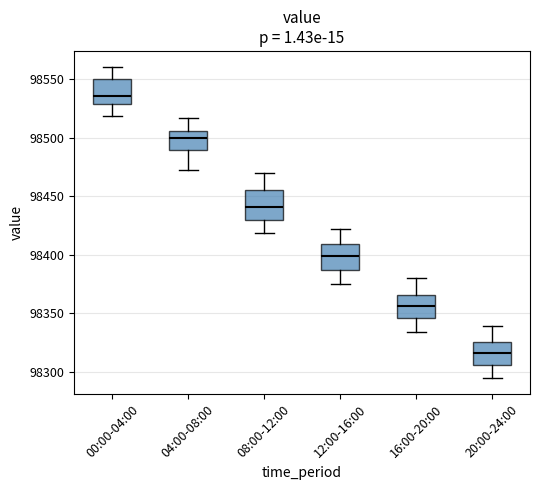

Reading left to right, read every box against the y-axis: the position of its median line, the range the box covers, and the ends of its whiskers. The values are not printed on the chart, so give them approximately, as read against the axis.

00:00-04:00: median 98535, box 98530 to 98550, whiskers 98520 to 98560
04:00-08:00: median 98500, box 98490 to 98505, whiskers 98475 to 98515
08:00-12:00: median 98440, box 98430 to 98455, whiskers 98420 to 98470
12:00-16:00: median 98400, box 98385 to 98410, whiskers 98375 to 98420
16:00-20:00: median 98355, box 98345 to 98365, whiskers 98335 to 98380
20:00-24:00: median 98315, box 98305 to 98325, whiskers 98295 to 98340